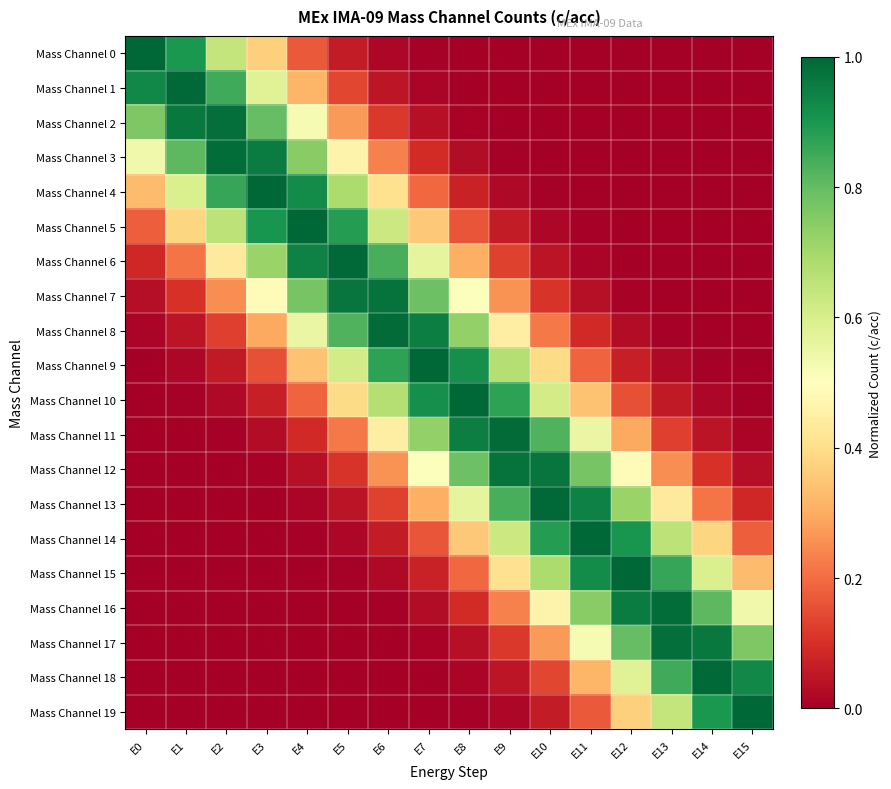

What is the total value across all series at E6?

6.7